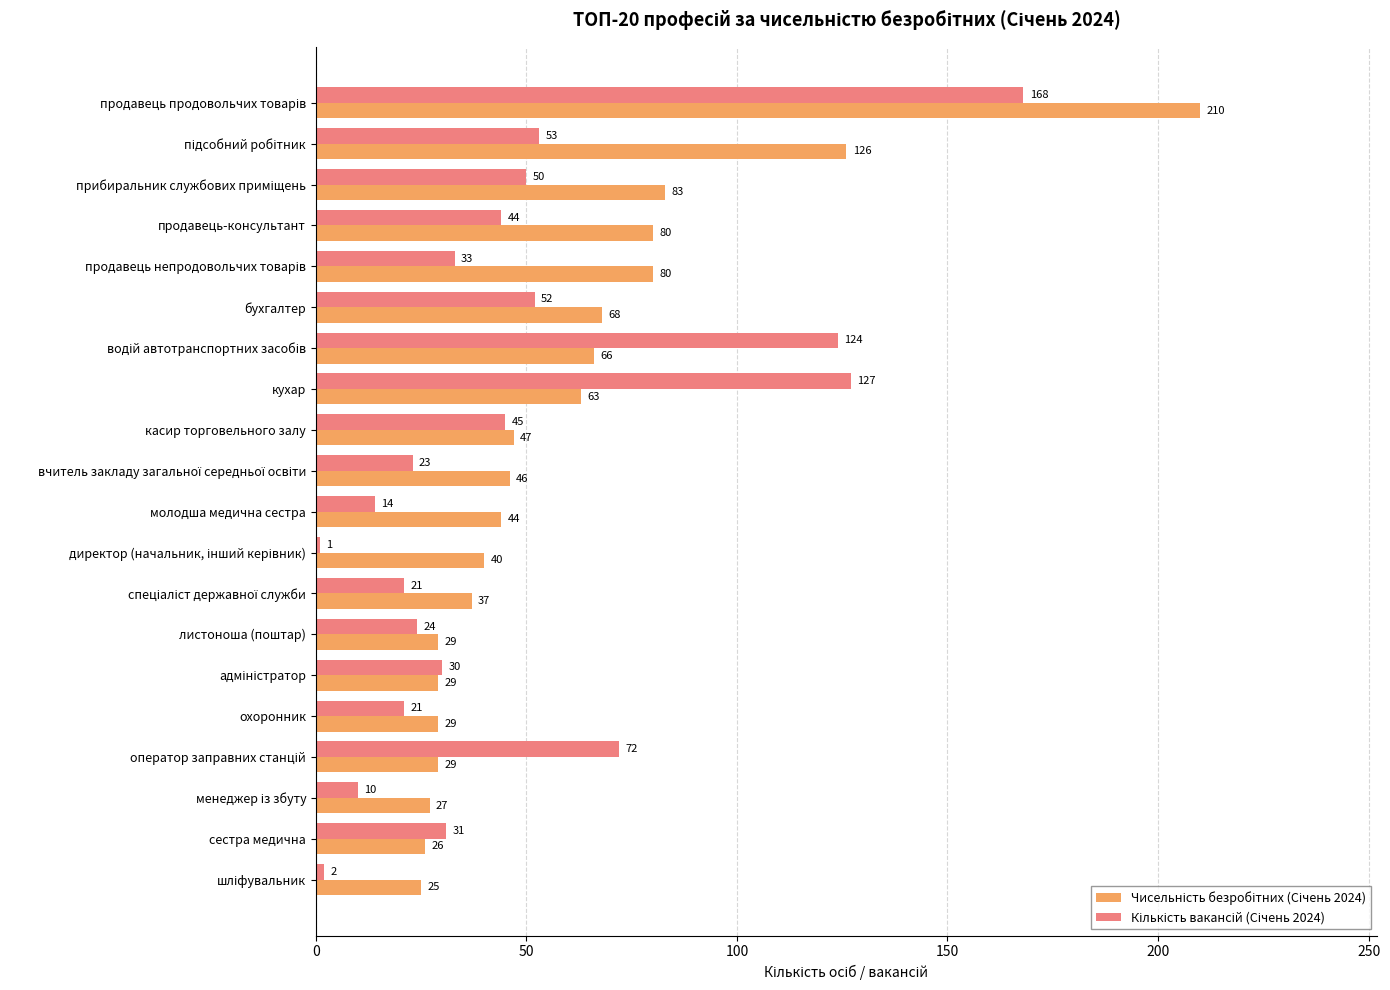

What is the spread (max minus min) of values at бухгалтер?

16